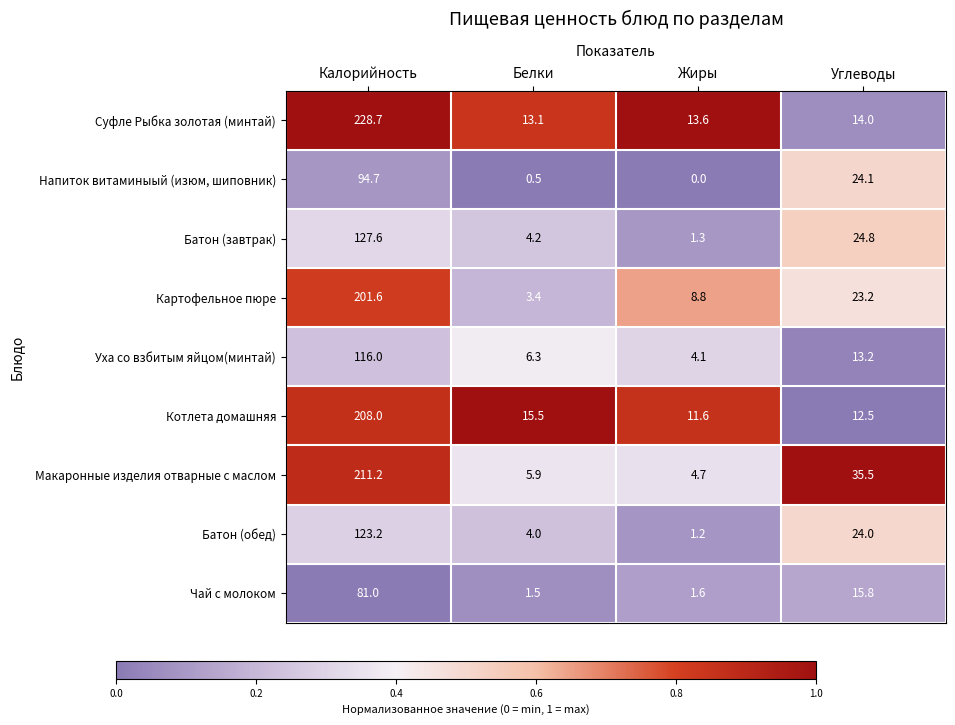

What is the difference between the highest and lowest values at Белки?

15.0